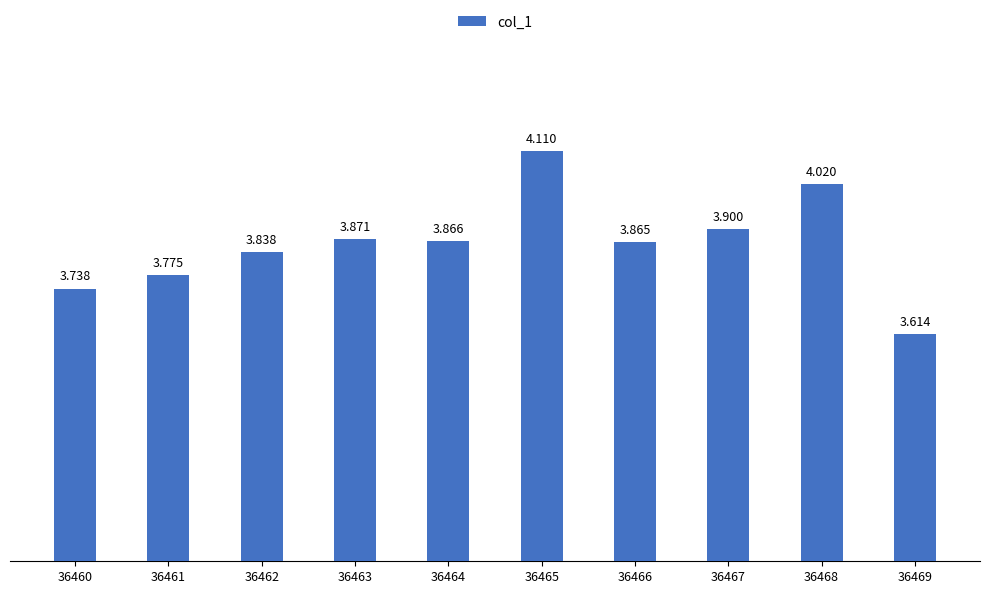

Count the number of categories in the chart.

10